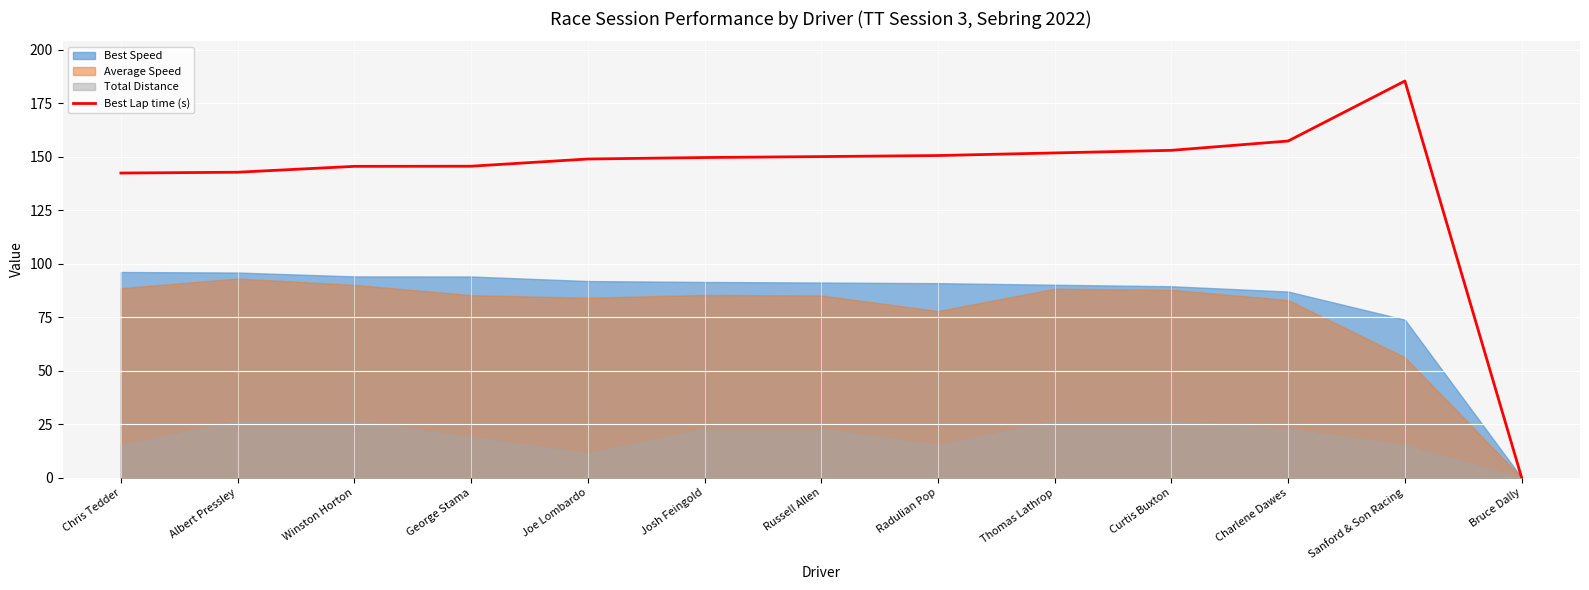

Reading right to left, what are all the values shown in this chart?

Bruce Dally=0.0	Sanford & Son Racing=185.4	Charlene Dawes=157.3	Curtis Buxton=153.0	Thomas Lathrop=151.7	Radulian Pop=150.5	Russell Allen=150.0	Josh Feingold=149.6	Joe Lombardo=148.9	George Stama=145.5	Winston Horton=145.5	Albert Pressley=142.7	Chris Tedder=142.3